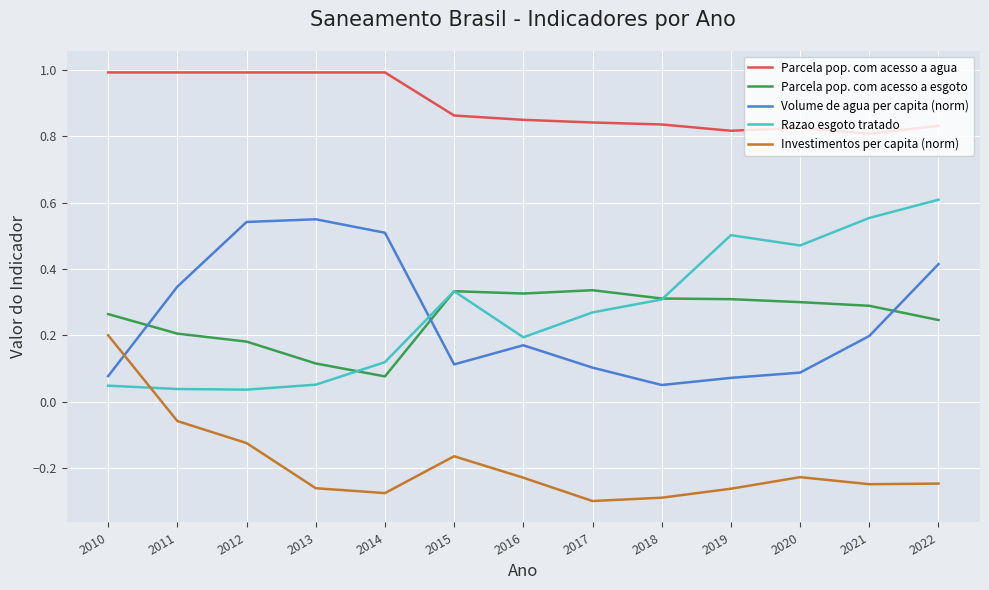

What is the difference between the highest and lowest values at 2015?

1.0